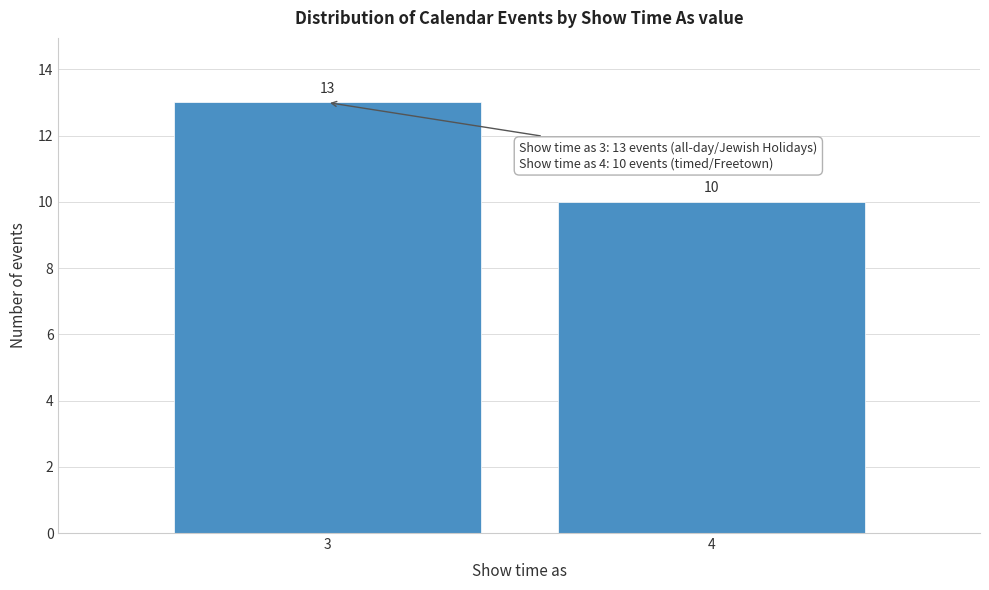

Reading right to left, transcribe all the data shown in this chart.

10	13